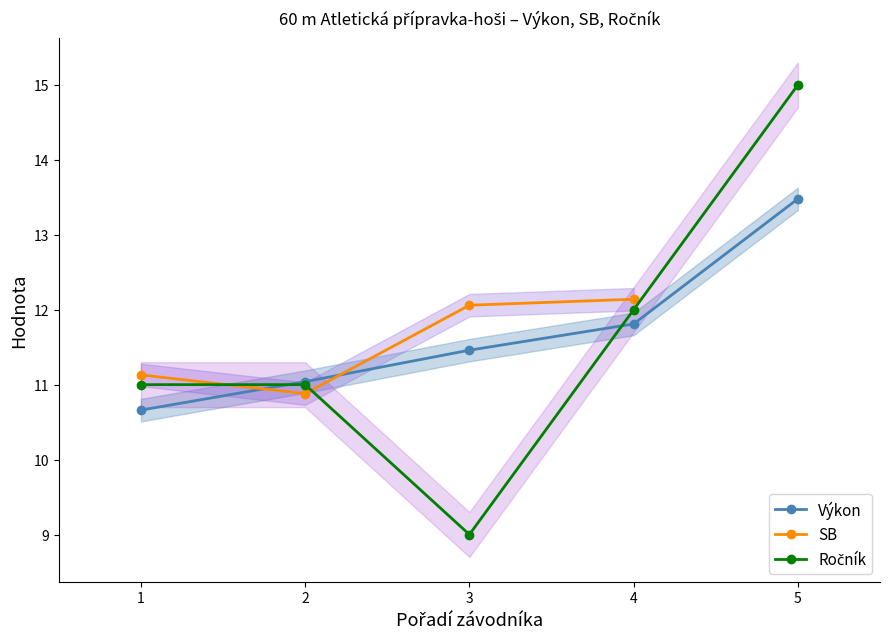

The Výkon series shows 6.7 at 1. True or false?

False